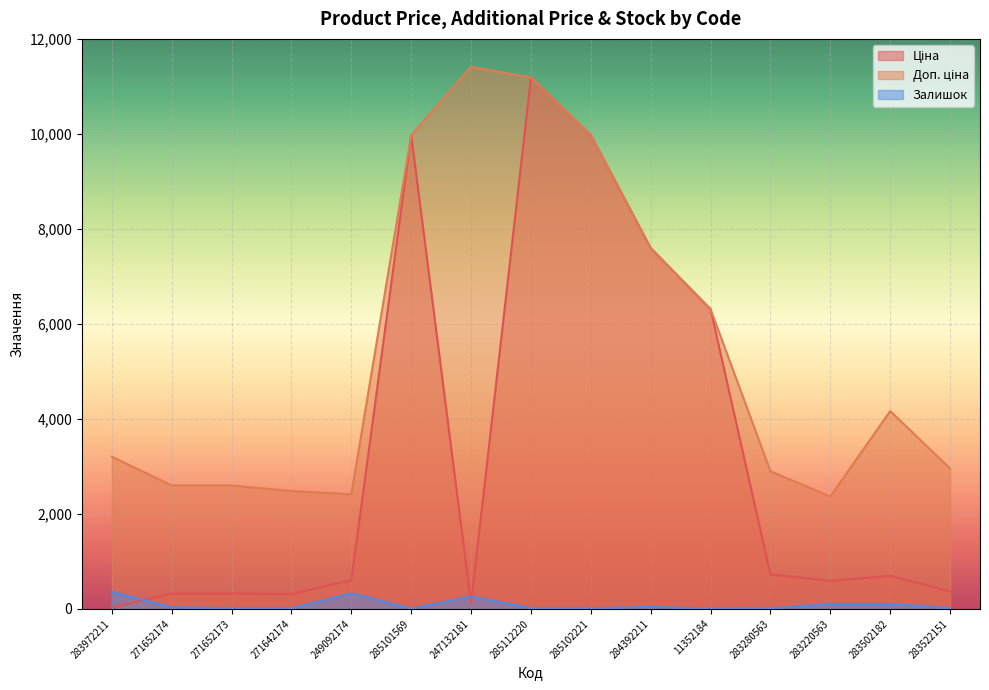

Reading right to left, transcribe all the data shown in this chart.

Ціна: 369.5	694.3	591.6	724.5	6308.8	7596.5	9975.0	11188.2	114.1	9975.0	603.7	310.3	324.8	324.8	32.0
Доп. ціна: 2955.8	4165.6	2366.5	2897.8	6308.8	7596.5	9975.0	11188.2	11410.0	9975.0	2414.8	2482.4	2598.3	2598.3	3205.0
Залишок: 15.0	106.0	106.0	11.0	2.0	44.0	11.0	17.0	260.0	7.0	328.0	11.0	15.0	34.0	360.0